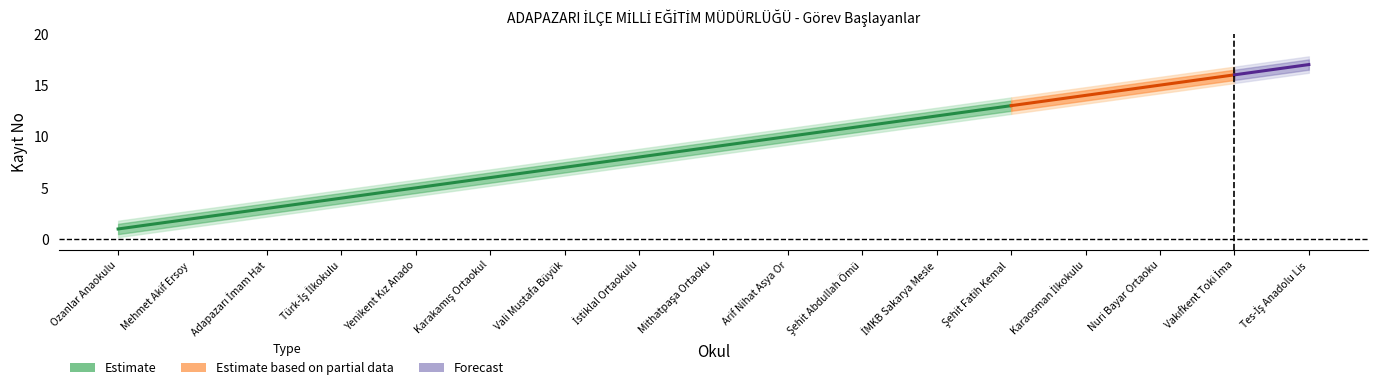

Which category has the highest value across all series?

Tes-İş Anadolu Lisesi